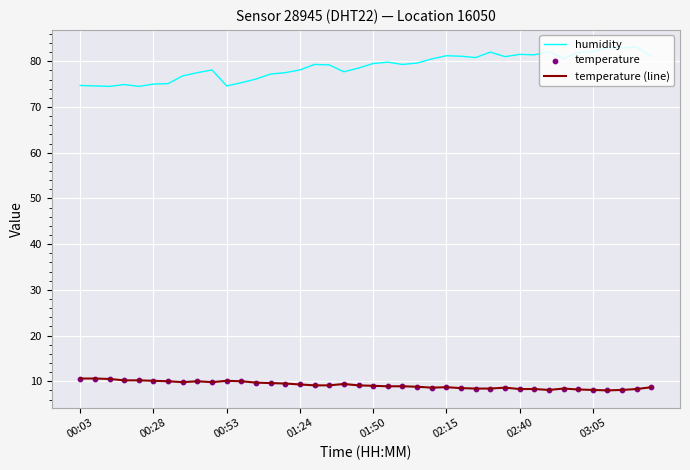

Which series has the widest spread of values?

humidity